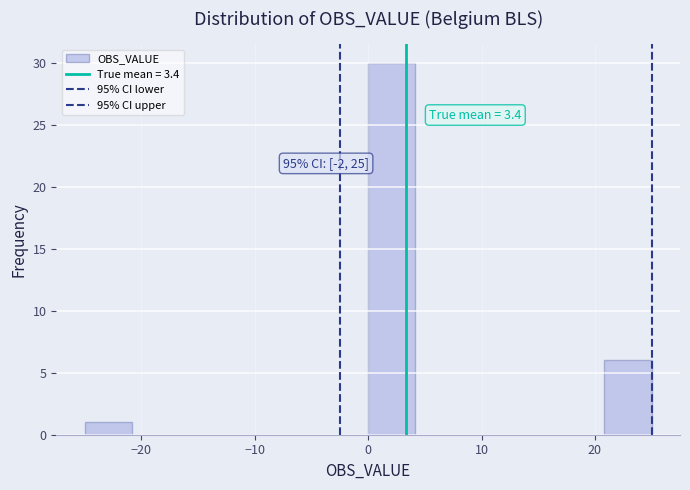

Which range on the x-axis has the tallest bar?

0 to 4